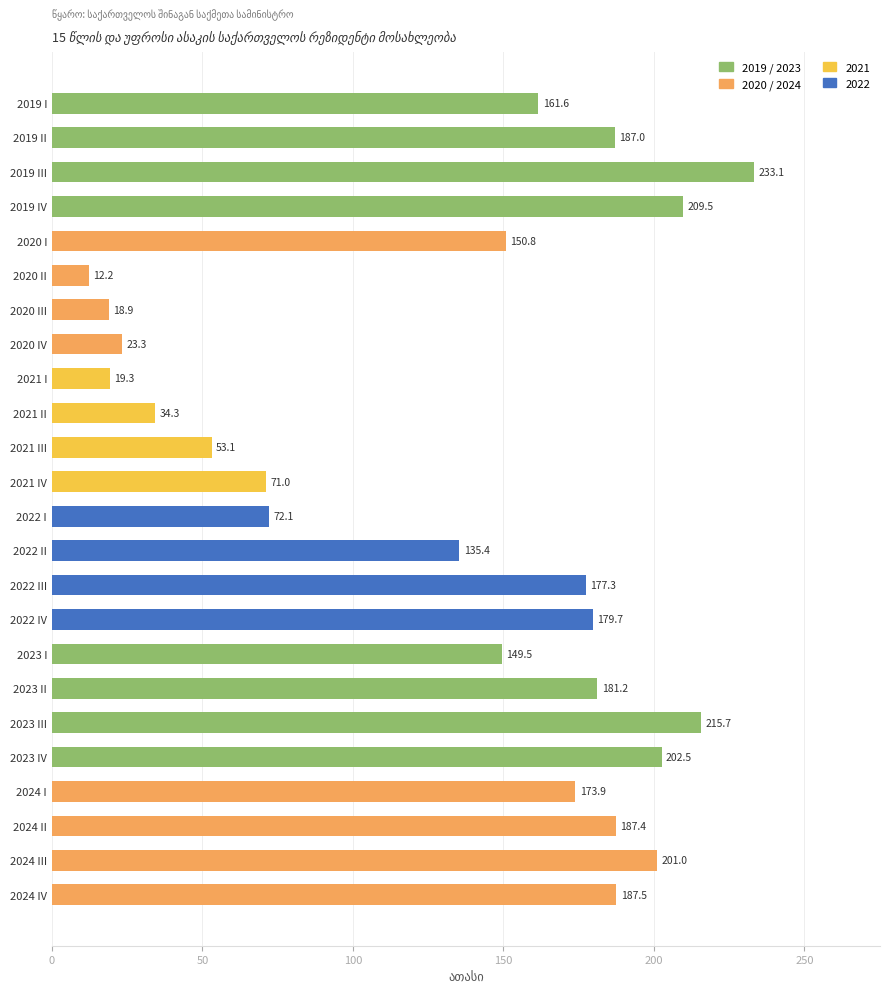

Count the number of values greater than 173.

12